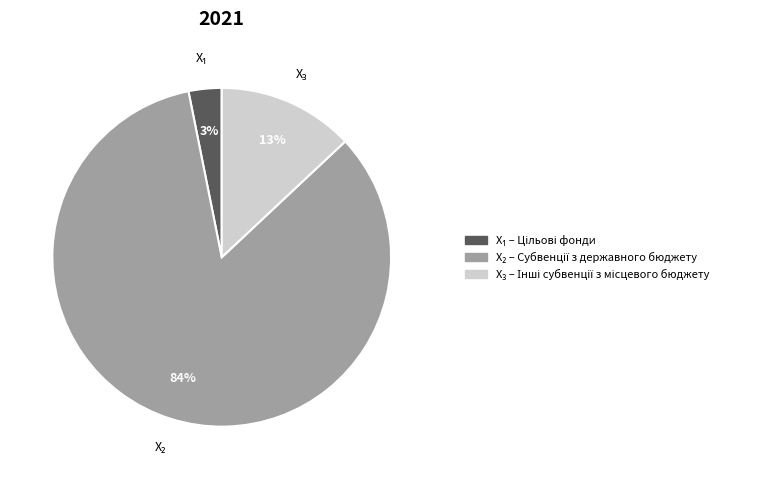

Does any single category account for the majority?

Yes